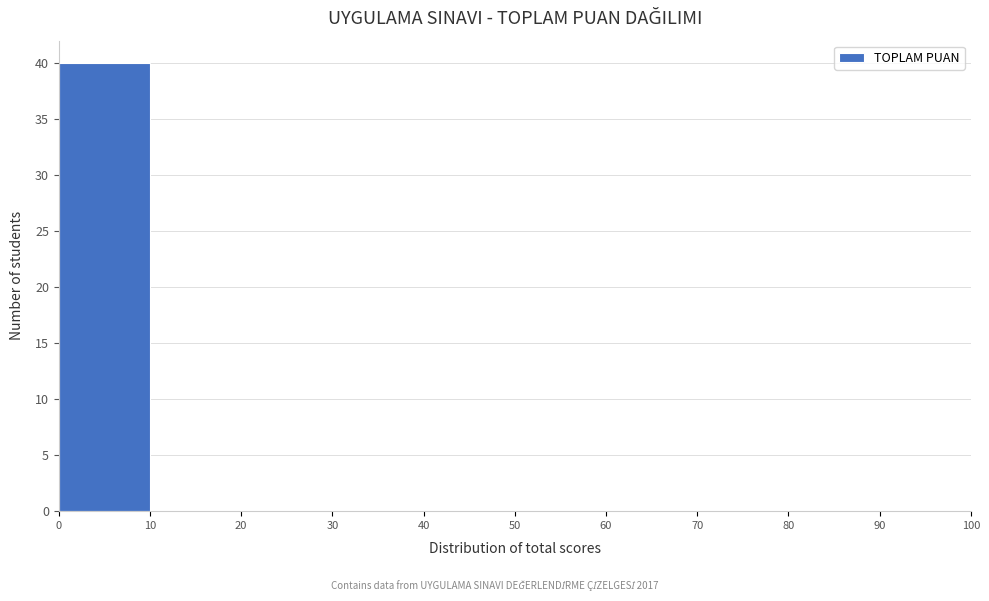

What is the height of the bar covering 0 to 10 on the x-axis? The values are not printed on the chart, so give them approximately, as read against the axis.

40